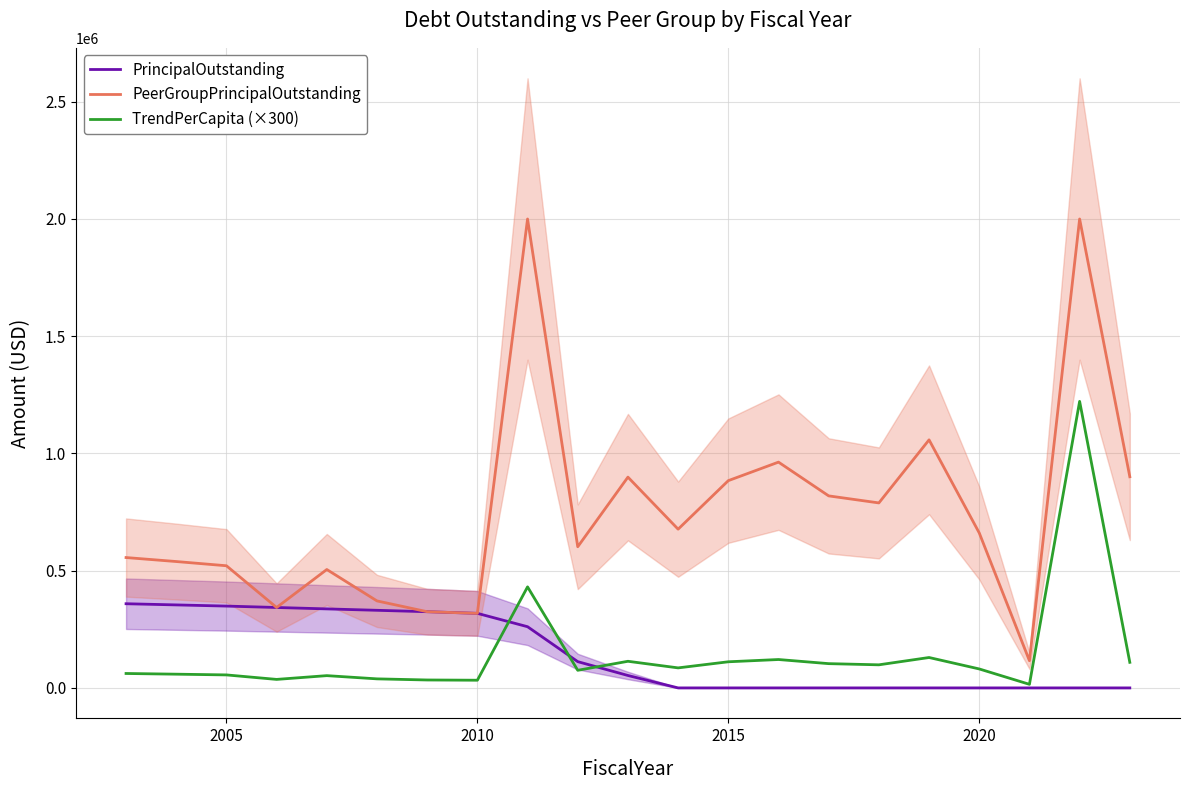

Which series has the widest spread of values?

PeerGroupPrincipalOutstanding